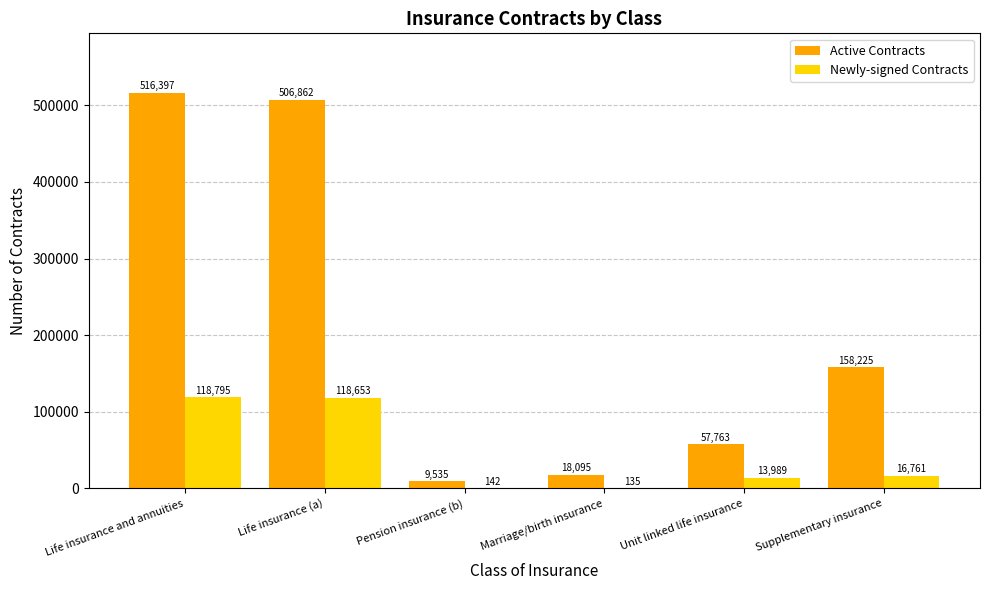

Are the bars horizontal?

No